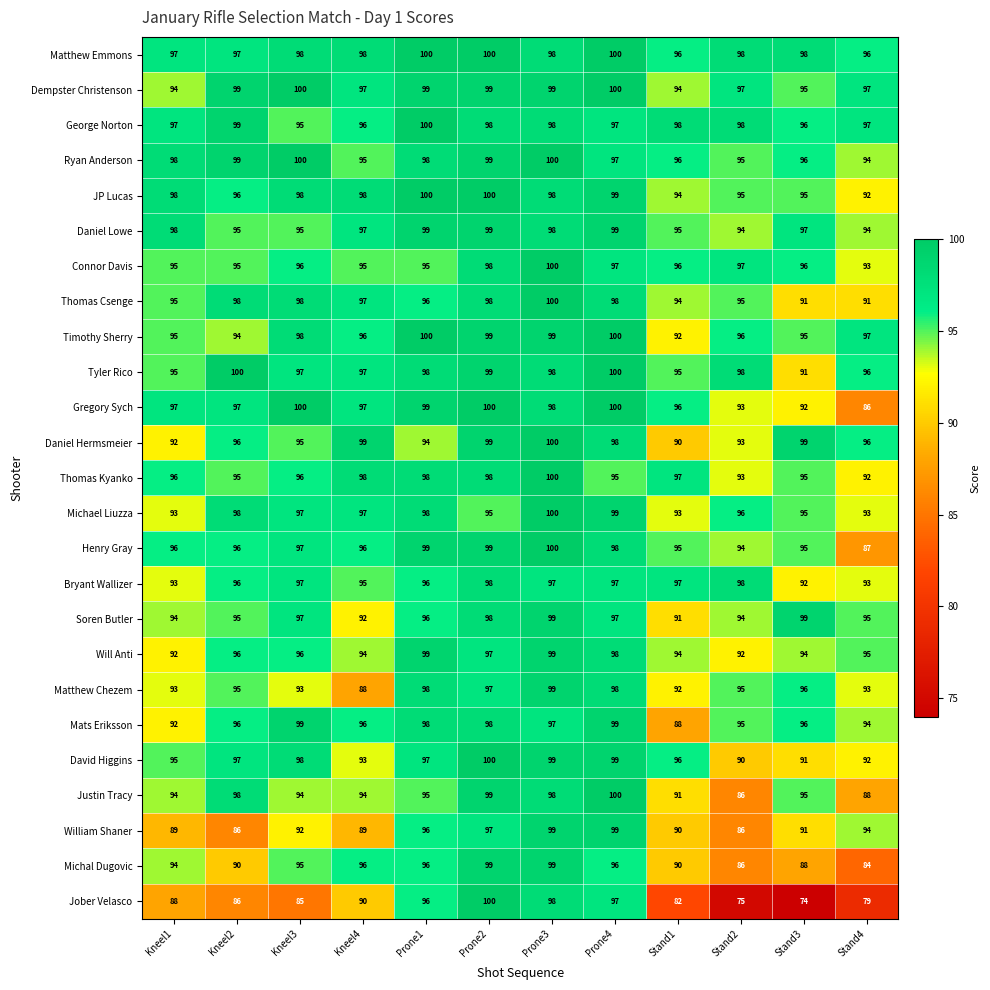

The value of Michal Dugovic at Kneel1 is 94. True or false?

True